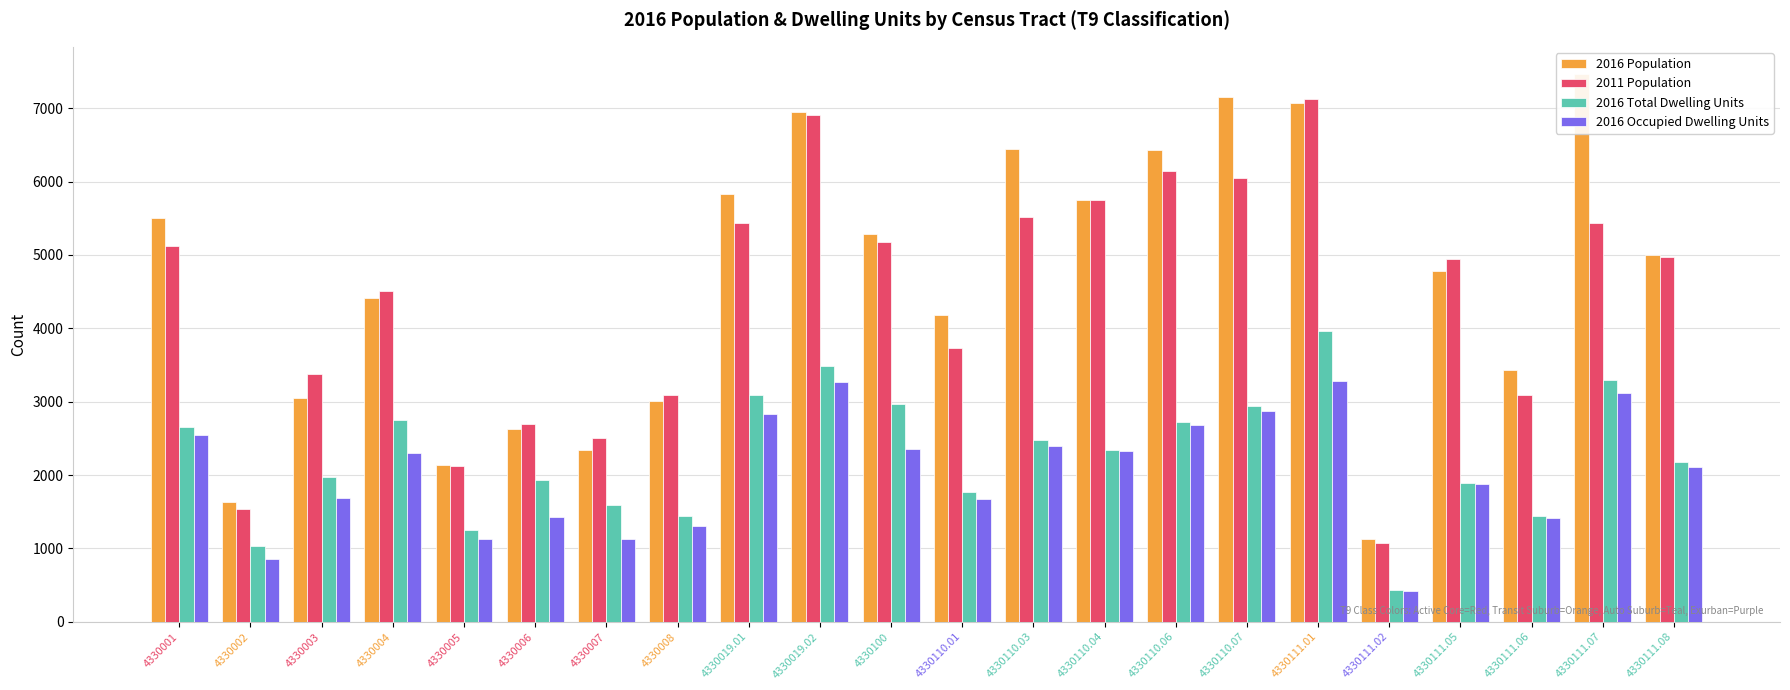

What is the value of the 2016 Population bar at the 12th from the left?

4179